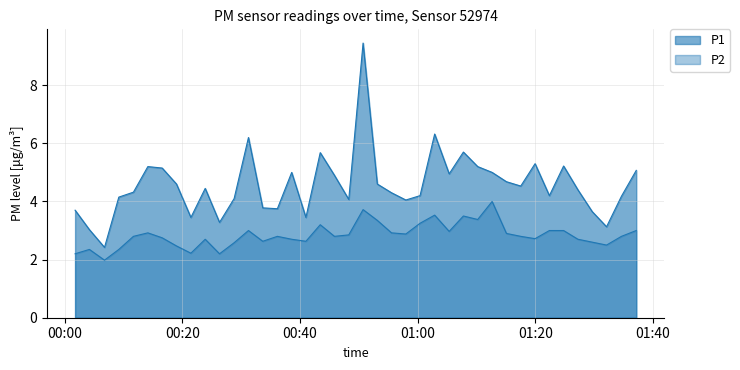

What is the average value of the P2 series?

2.8